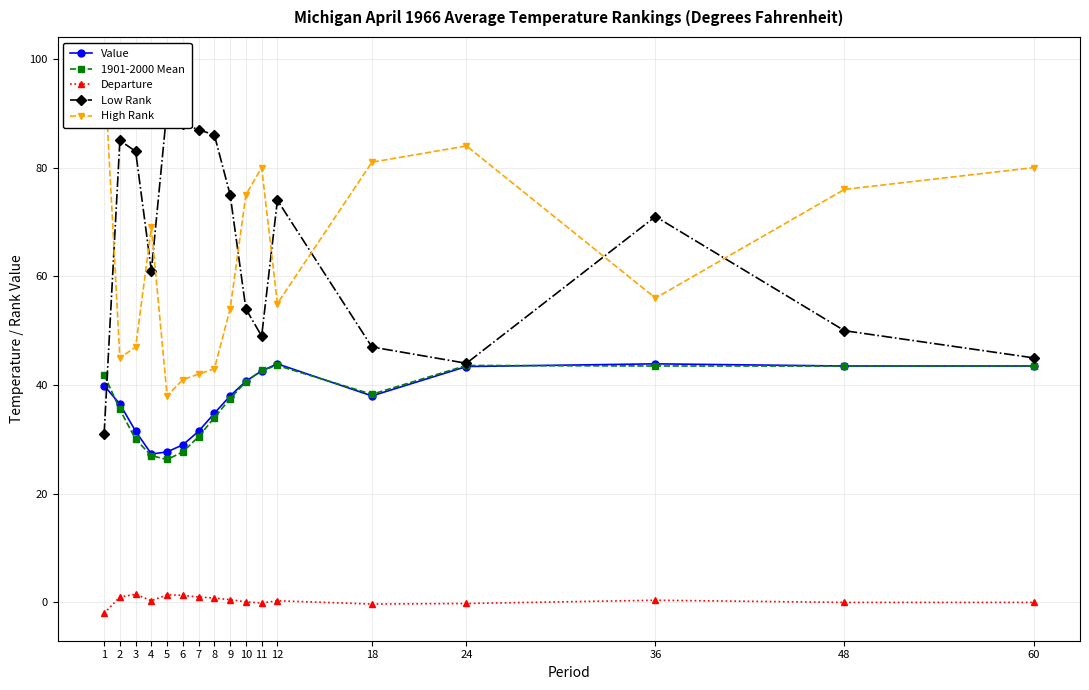

How many lines are shown in the chart?

5